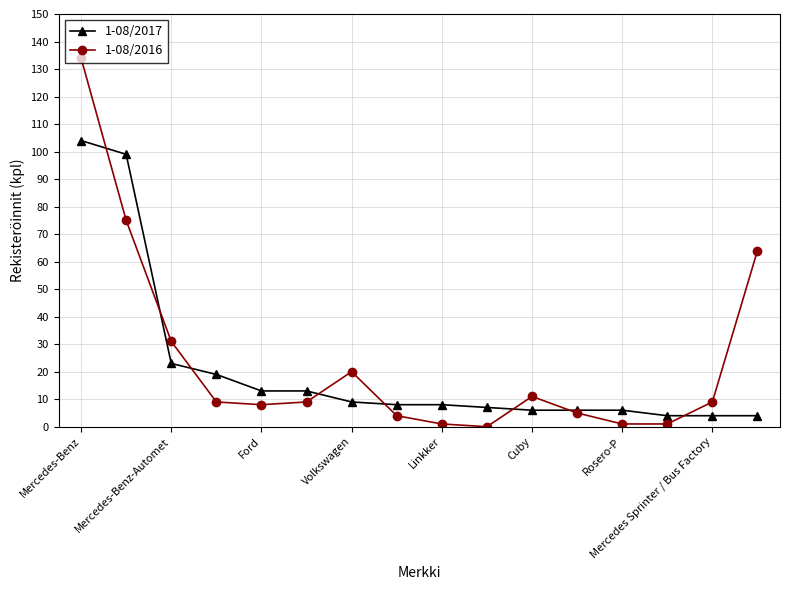

List the series in order of their peak value, highest first.

1-08/2016, 1-08/2017